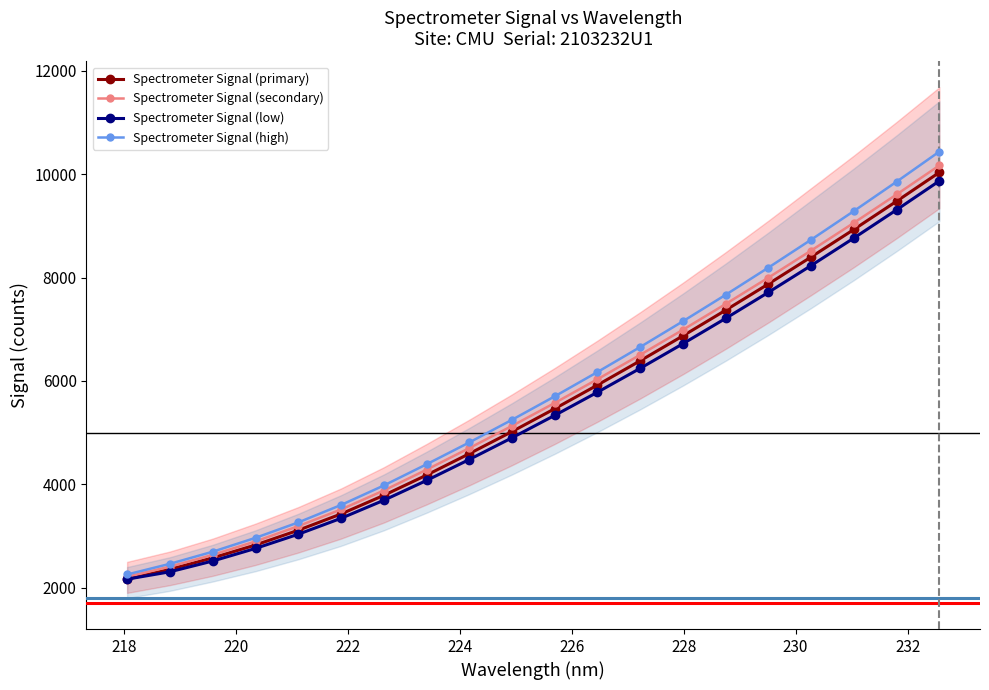

What are all the series names shown in the legend?

Spectrometer Signal (primary), Spectrometer Signal (secondary), Spectrometer Signal (low), Spectrometer Signal (high)